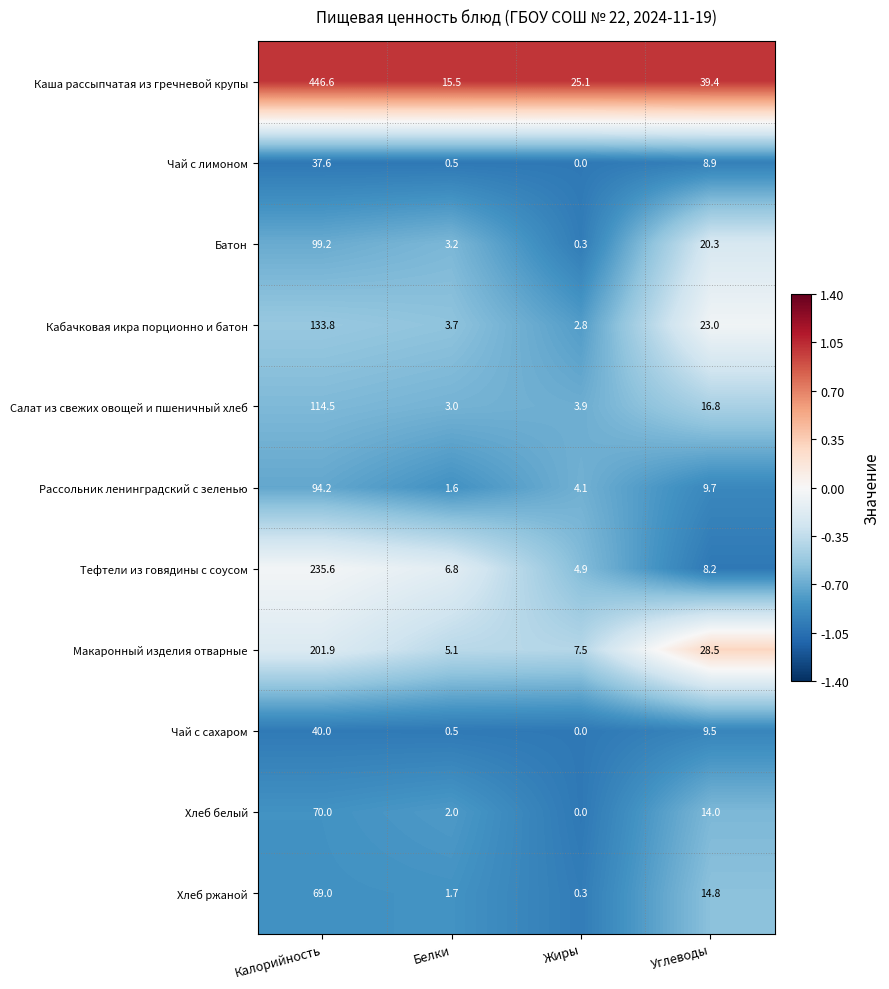

List the labels in order of Чай с сахаром value, largest first.

Калорийность, Углеводы, Белки, Жиры